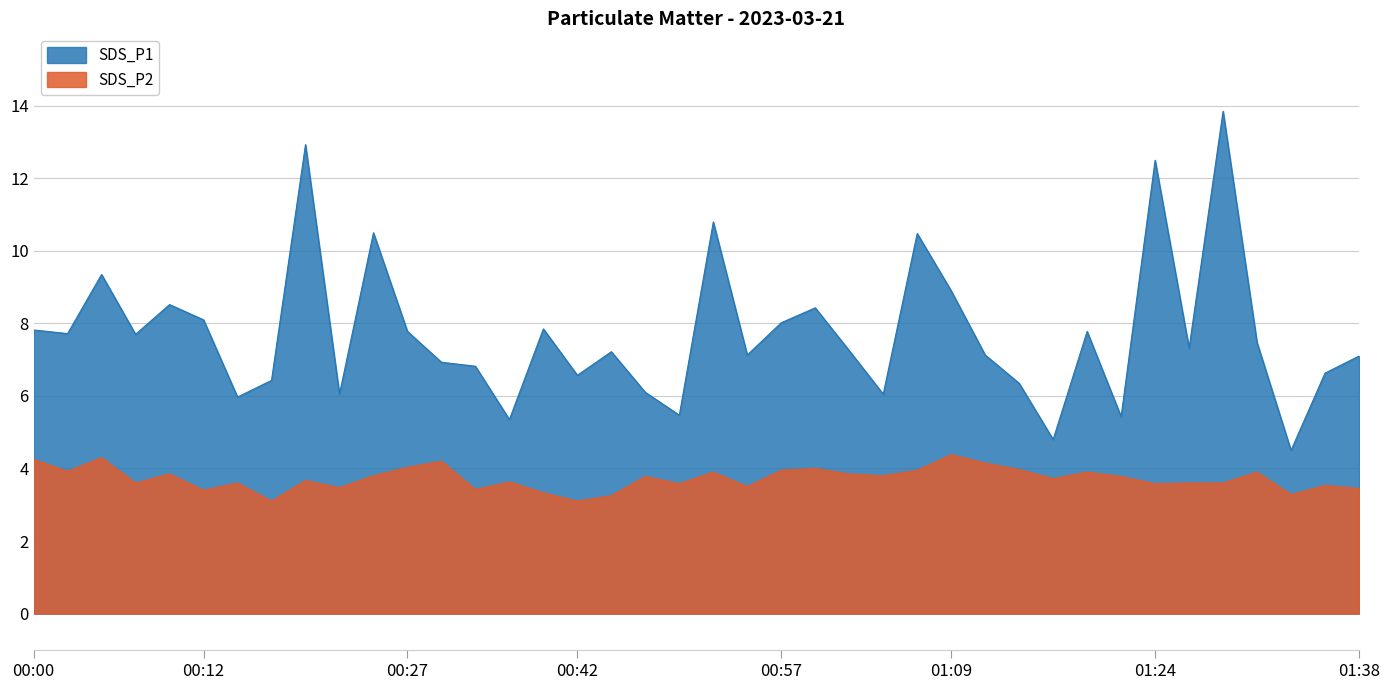

Reading left to right, transcribe all the data shown in this chart.

SDS_P1: 00:00=7.8	00:02=7.7	00:05=9.3	00:07=7.7	00:10=8.5	00:12=8.1	00:14=6.0	00:17=6.4	00:19=12.9	00:22=6.0	00:24=10.5	00:27=7.8	00:29=6.9	00:31=6.8	00:34=5.3	00:36=7.8	00:42=6.6	00:45=7.2	00:47=6.1	00:50=5.5	00:52=10.8	00:54=7.1	00:57=8.0	00:59=8.4	01:02=7.2	01:04=6.0	01:07=10.5	01:09=8.9	01:12=7.1	01:14=6.3	01:16=4.8	01:19=7.8	01:21=5.4	01:24=12.5	01:26=7.3	01:29=13.8	01:31=7.5	01:33=4.5	01:36=6.6	01:38=7.1
SDS_P2: 00:00=4.2	00:02=3.9	00:05=4.3	00:07=3.6	00:10=3.9	00:12=3.4	00:14=3.6	00:17=3.1	00:19=3.7	00:22=3.5	00:24=3.8	00:27=4.0	00:29=4.2	00:31=3.4	00:34=3.6	00:36=3.3	00:42=3.1	00:45=3.2	00:47=3.8	00:50=3.6	00:52=3.9	00:54=3.5	00:57=4.0	00:59=4.0	01:02=3.9	01:04=3.8	01:07=4.0	01:09=4.4	01:12=4.2	01:14=4.0	01:16=3.7	01:19=3.9	01:21=3.8	01:24=3.6	01:26=3.6	01:29=3.6	01:31=3.9	01:33=3.3	01:36=3.5	01:38=3.5